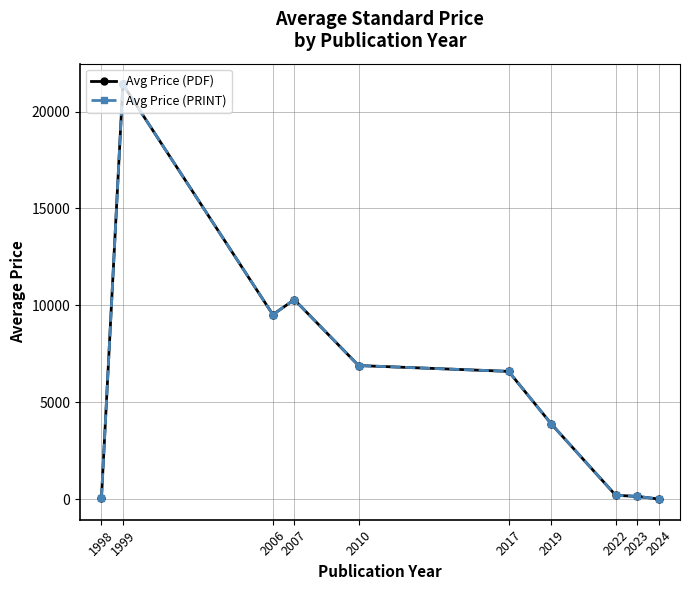

How many lines are shown in the chart?

2